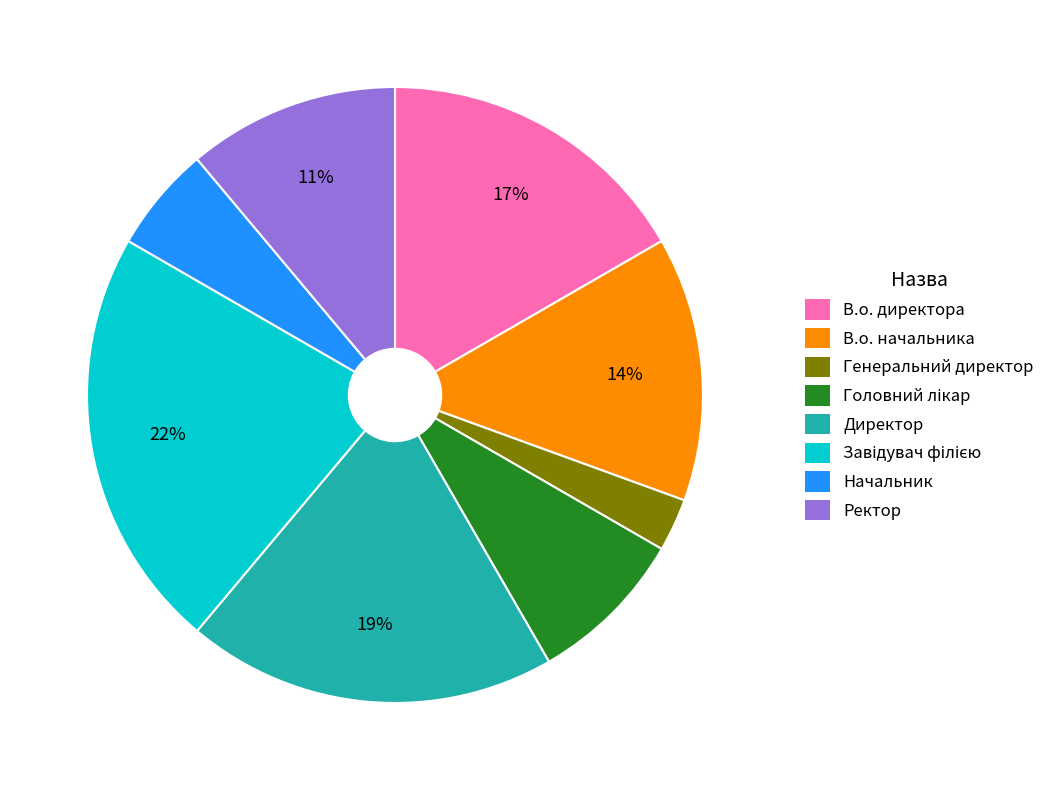

The В.о. начальника slice represents 23% of the pie. True or false?

False